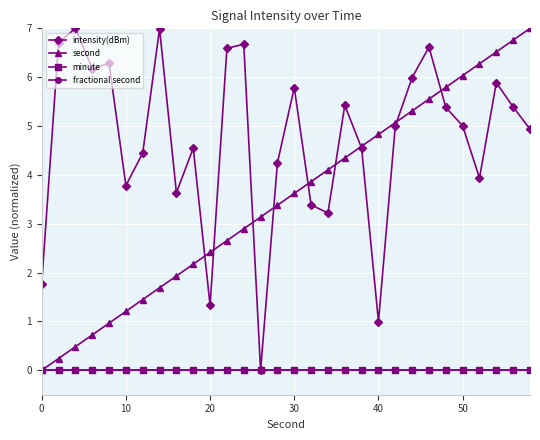

Is this an area chart (filled region under the line)?

No